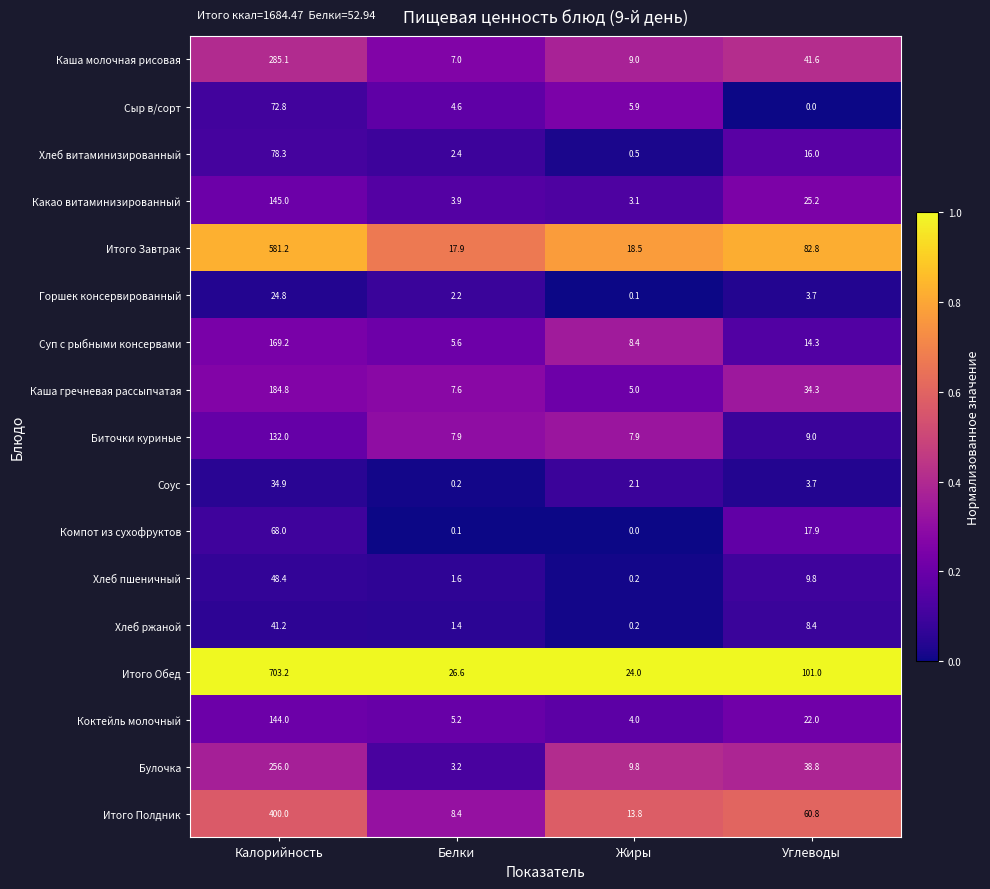

The value of Каша молочная рисовая at Жиры is 9.0. True or false?

True